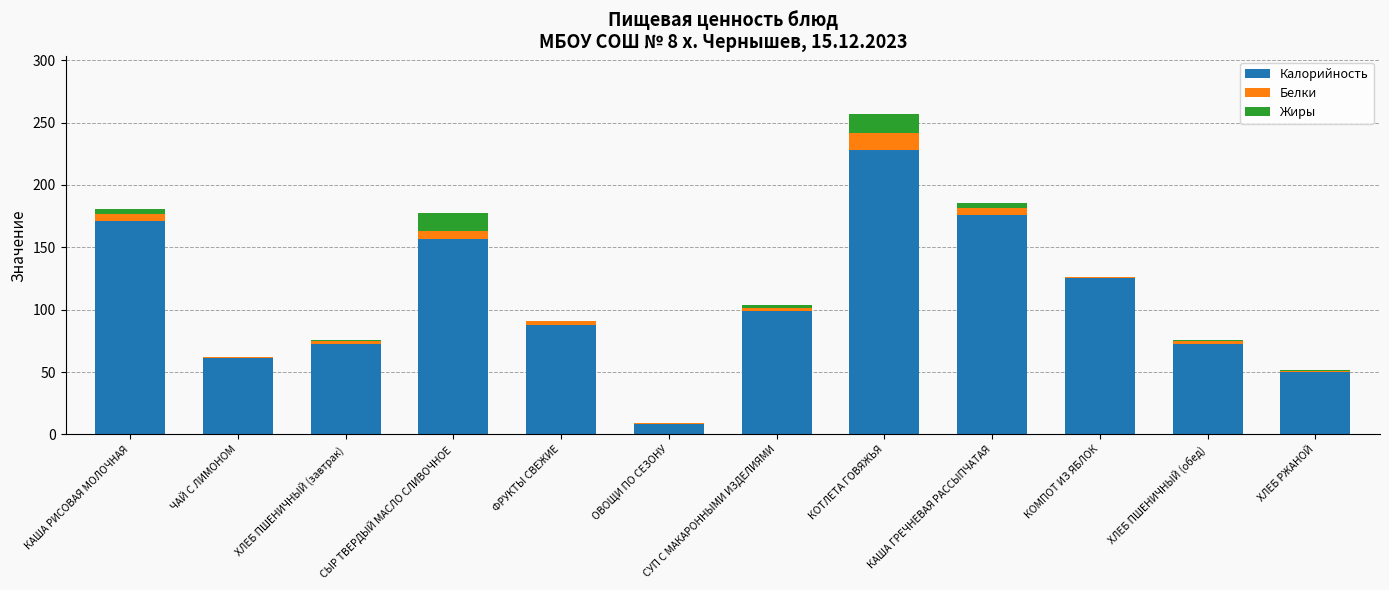

What are all the series names shown in the legend?

Калорийность, Белки, Жиры